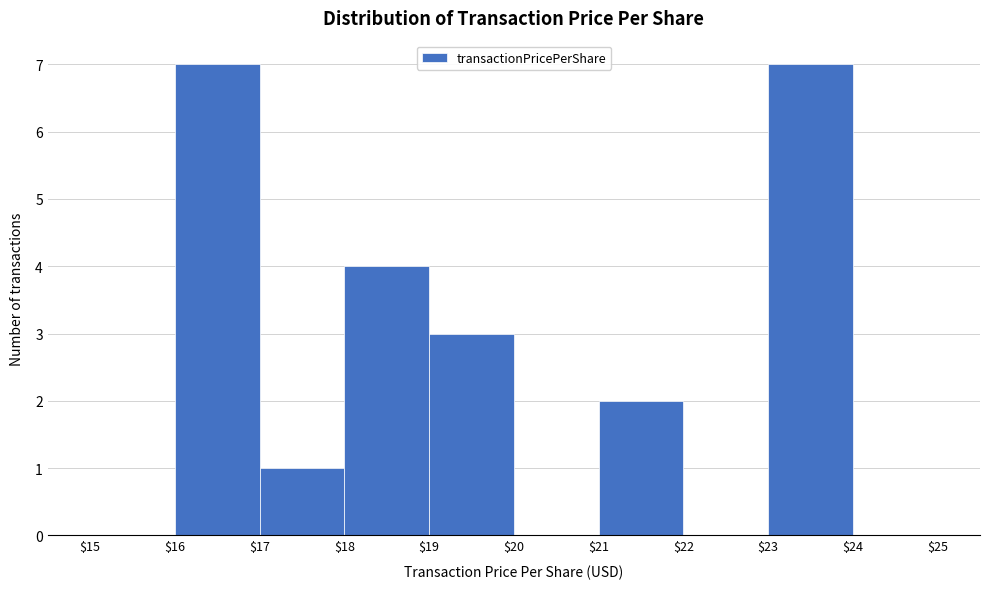

Reading left to right, transcribe this chart: for each bar, give the range it covers on the x-axis and its height. The values are not printed on the chart, so give them approximately, as read against the axis.

$15 to $16: 0
$16 to $17: 7
$17 to $18: 1
$18 to $19: 4
$19 to $20: 3
$20 to $21: 0
$21 to $22: 2
$22 to $23: 0
$23 to $24: 7
$24 to $25: 0